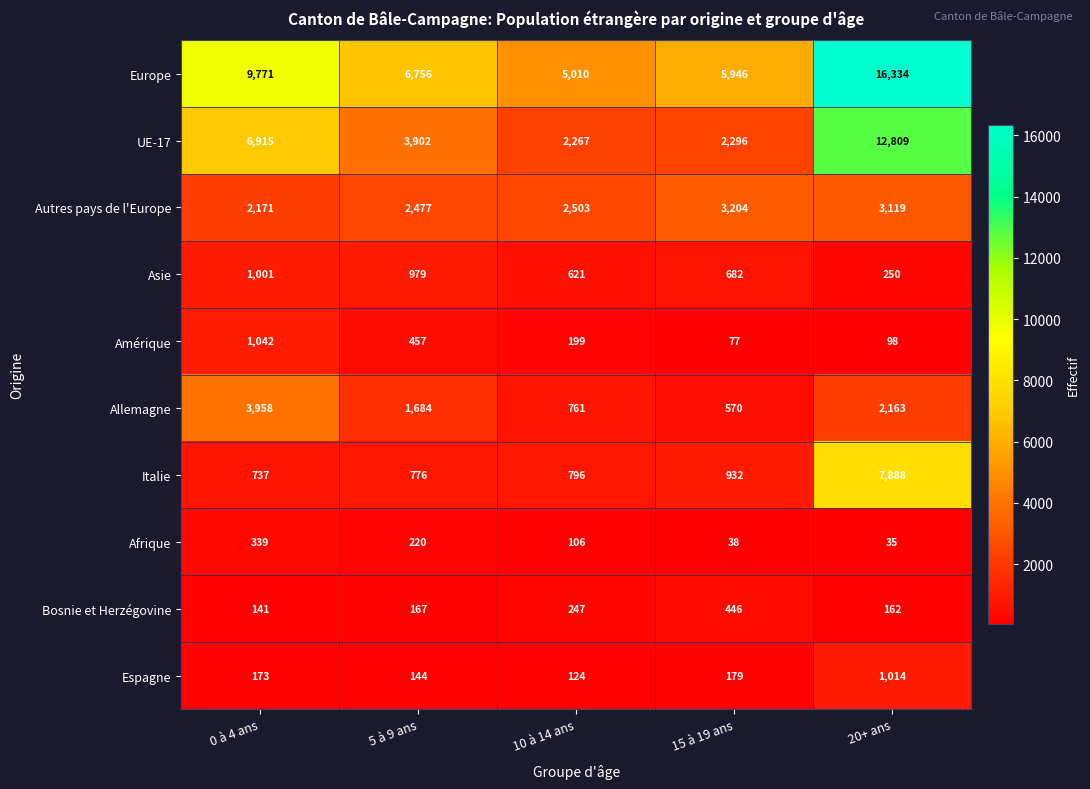

The value of Allemagne at 0 à 4 ans is 6385. True or false?

False